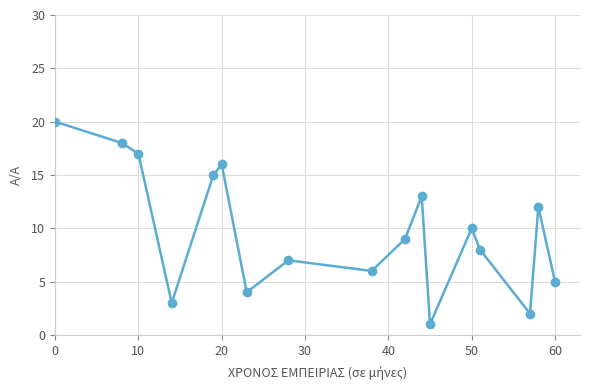

What is the average value?

10